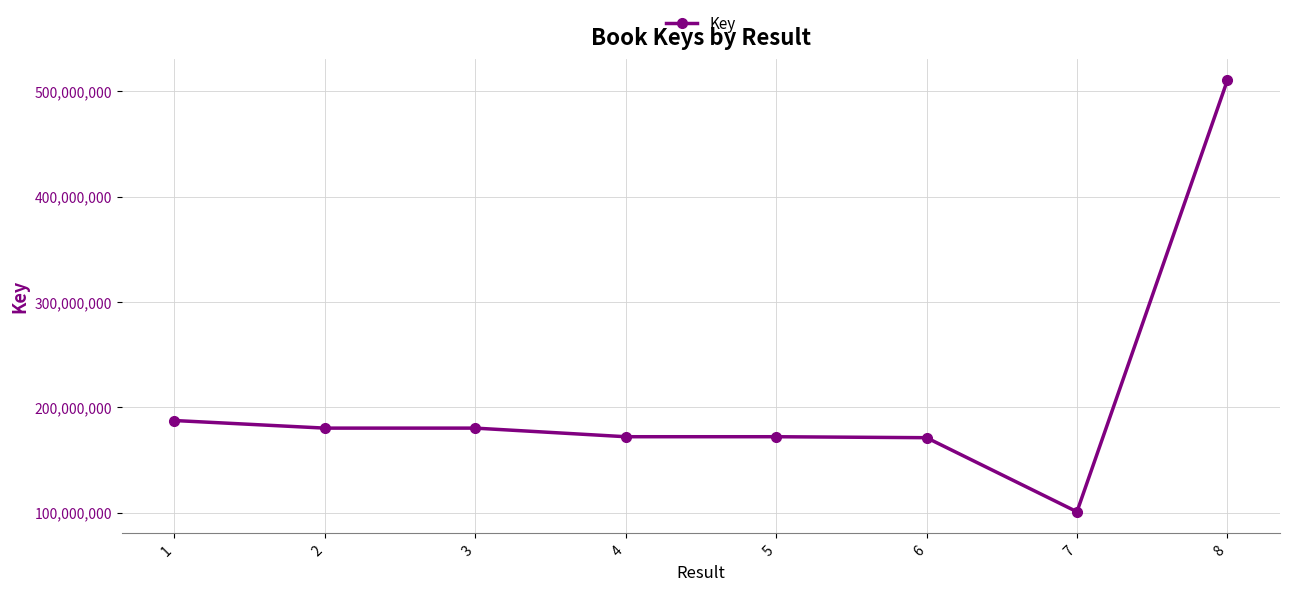

How many lines are shown in the chart?

1